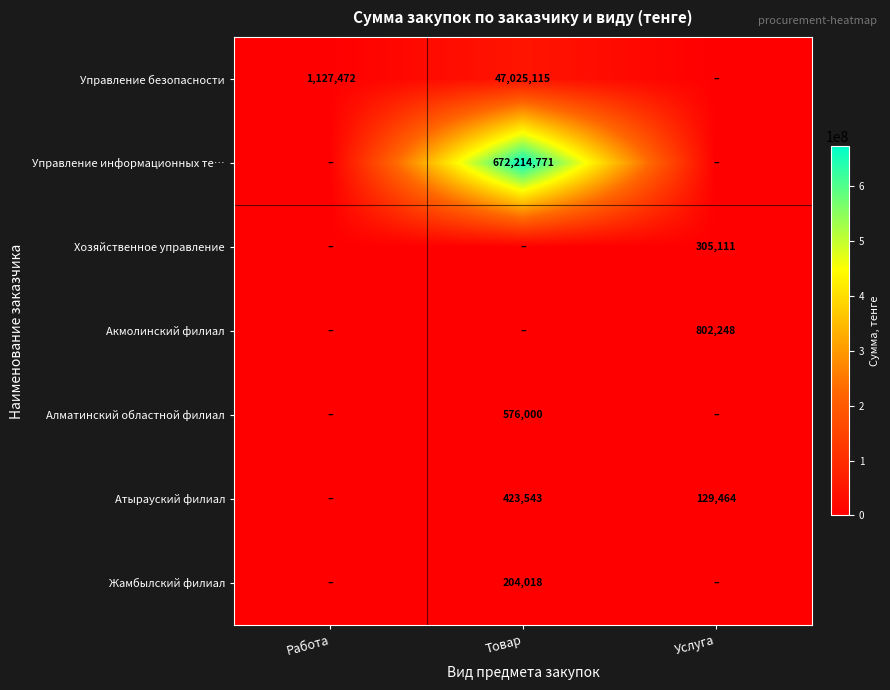

What is the difference between the Атырауский филиал values at Услуга and Товар?

294079